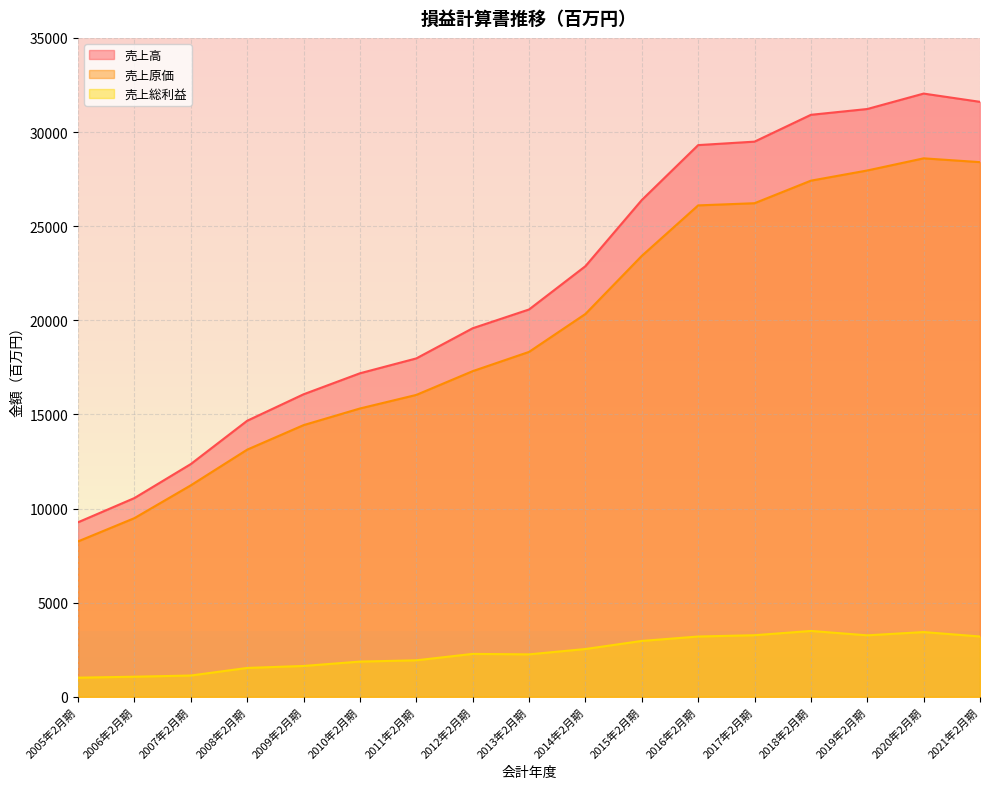

Reading left to right, list all the values displayed in this chart.

売上高: 9270	10557	12362	14662	16068	17184	17974	19576	20574	22873	26387	29305	29489	30914	31222	32042	31603
売上原価: 8254	9490	11232	13128	14430	15314	16035	17297	18320	20335	23420	26103	26218	27416	27957	28602	28400
売上総利益: 1016	1067	1130	1533	1638	1870	1938	2279	2254	2538	2967	3202	3271	3498	3265	3439	3203